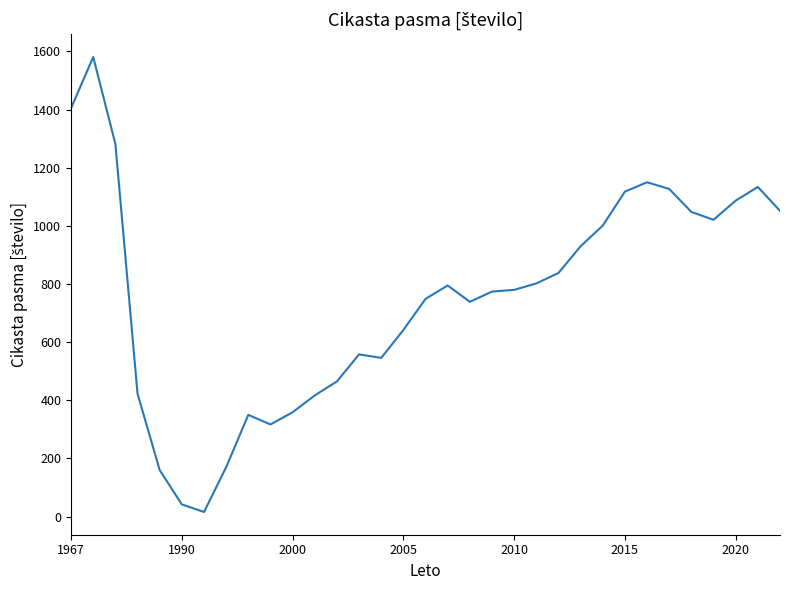

What is the difference between the maximum and minimum values?

1565